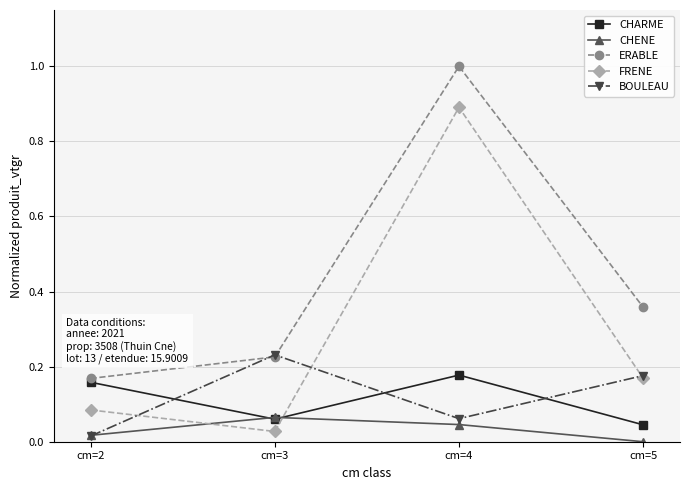

What is the total value across all series at cm=3?

0.6